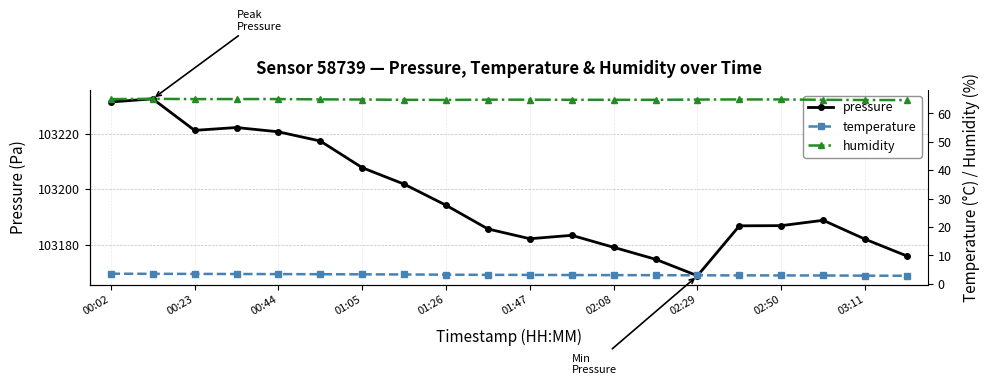

True or false: pressure and humidity cross at least once.

False